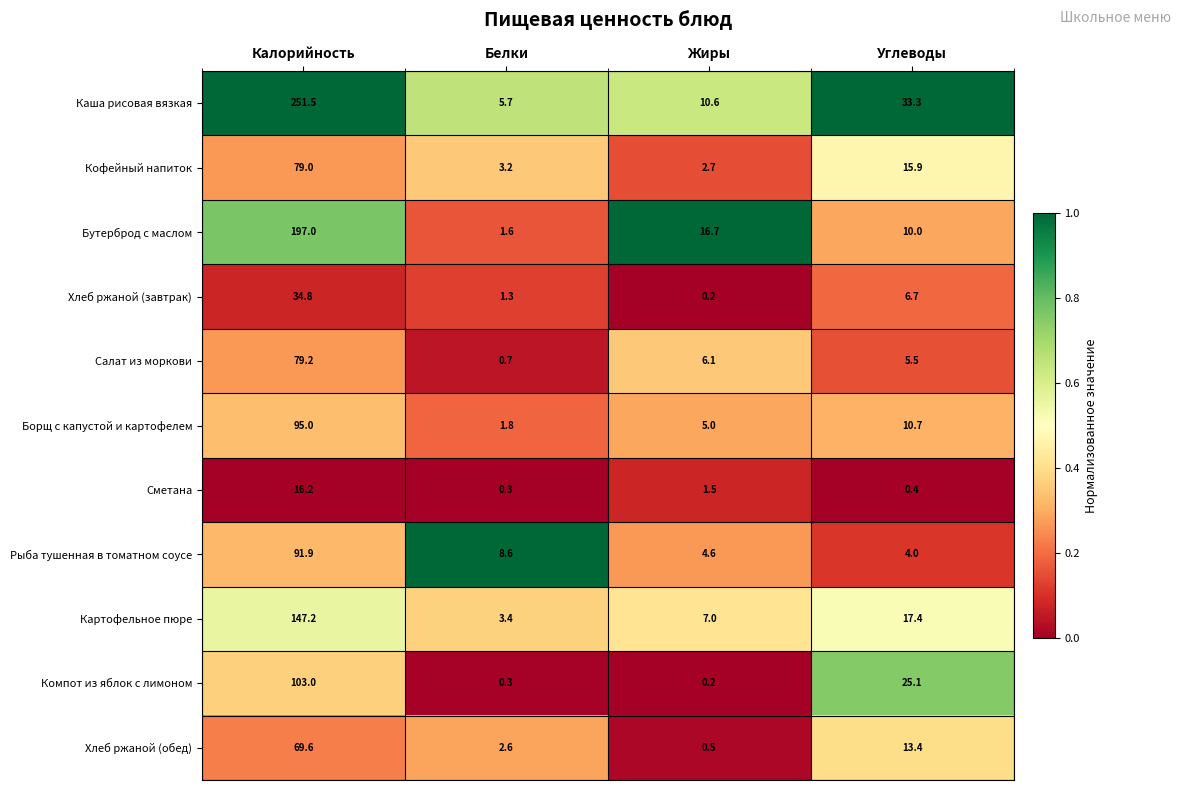

At which category is the sum across all series the highest?

Калорийность